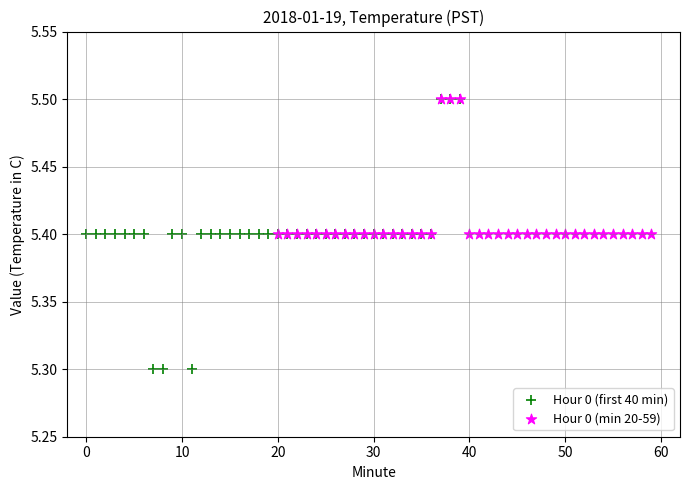

Which series has the largest Y range (max minus min)?

Hour 0 (first 40 min)